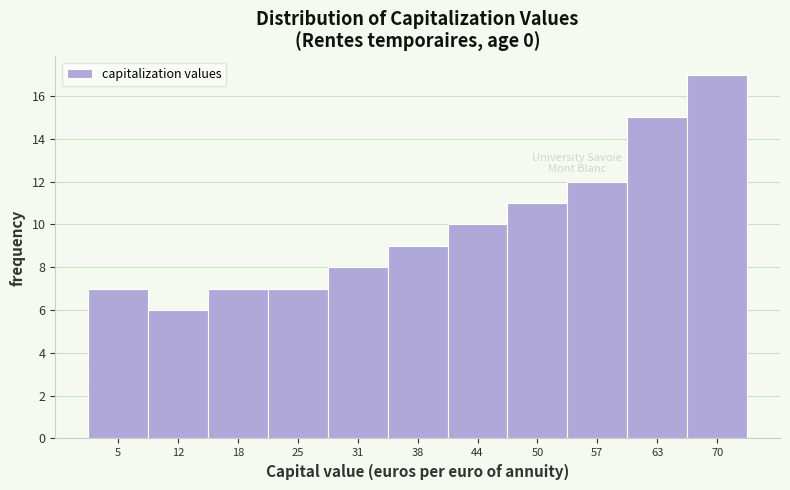

What is the height of the bar covering 67 to 73 on the x-axis? Neither the bar edges nor the heights are printed on the chart, so give them approximately, as read against the axes.

17